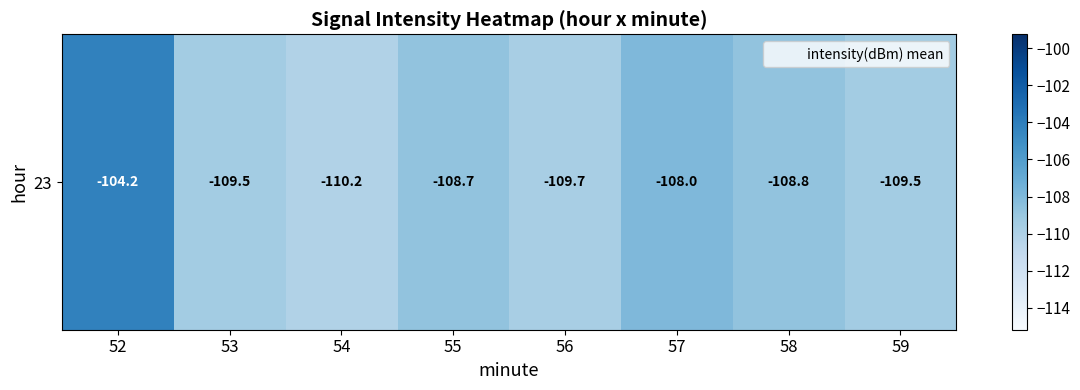

List the labels in order of value, smallest first.

54, 56, 53, 59, 58, 55, 57, 52